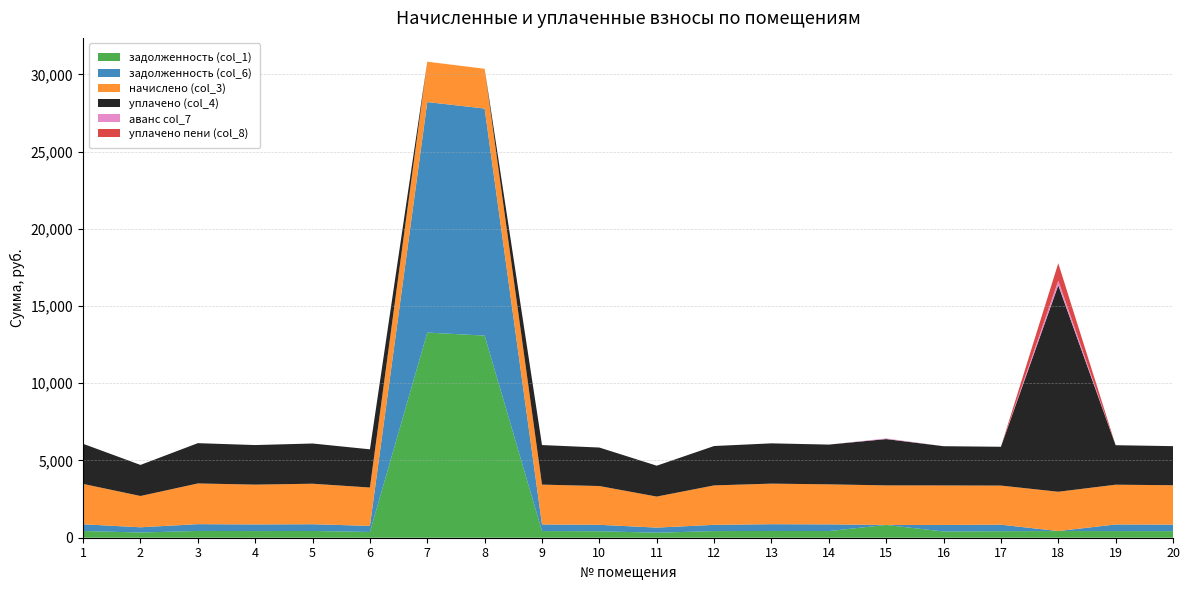

Reading left to right, what are all the values shown in this chart?

задолженность (col_1): 1=435.6	2=337.7	3=439.2	4=429.7	5=437.0	6=373.8	7=13283.6	8=13086.0	9=429.8	10=418.3	11=325.2	12=428.8	13=437.8	14=432.0	15=826.8	16=402.5	17=421.9	18=432.3	19=429.1	20=424.8
задолженность (col_6): 1=435.6	2=337.7	3=439.2	4=429.8	5=437.0	6=392.0	7=14923.4	8=14701.4	9=429.8	10=418.3	11=329.6	12=405.3	13=437.8	14=432.0	15=0.0	16=426.2	17=421.9	18=0.0	19=429.1	20=424.8
начислено (col_3): 1=2613.6	2=2026.1	3=2635.2	4=2579.0	5=2622.2	6=2484.0	7=2613.6	8=2574.7	9=2579.0	10=2509.9	11=2008.8	12=2553.1	13=2626.6	14=2592.0	15=2561.8	16=2557.4	17=2531.5	18=2544.5	19=2574.7	20=2548.8
уплачено (col_4): 1=2595.4	2=2012.0	3=2608.7	4=2561.1	5=2604.0	6=2473.8	7=0.0	8=0.0	9=2561.1	10=2492.5	11=2000.0	12=2550.0	13=2608.3	14=2574.0	15=2999.0	16=2539.7	17=2513.9	18=13370.7	19=2556.8	20=2531.1
аванс col_7: 1=0.0	2=0.0	3=0.0	4=0.0	5=0.0	6=0.0	7=0.0	8=0.0	9=0.0	10=0.0	11=0.0	12=0.0	13=0.0	14=0.0	15=41.3	16=0.0	17=0.0	18=294.9	19=0.0	20=0.0
уплачено пени (col_8): 1=0.0	2=0.0	3=0.0	4=0.0	5=0.0	6=0.0	7=0.0	8=0.0	9=0.0	10=0.0	11=0.0	12=0.0	13=0.0	14=0.0	15=1.0	16=0.0	17=0.0	18=1129.3	19=0.0	20=0.0